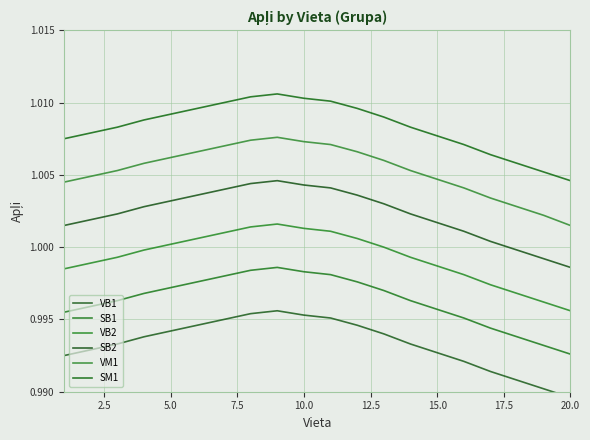

True or false: SM1 has more than 1 interior local peaks.

False